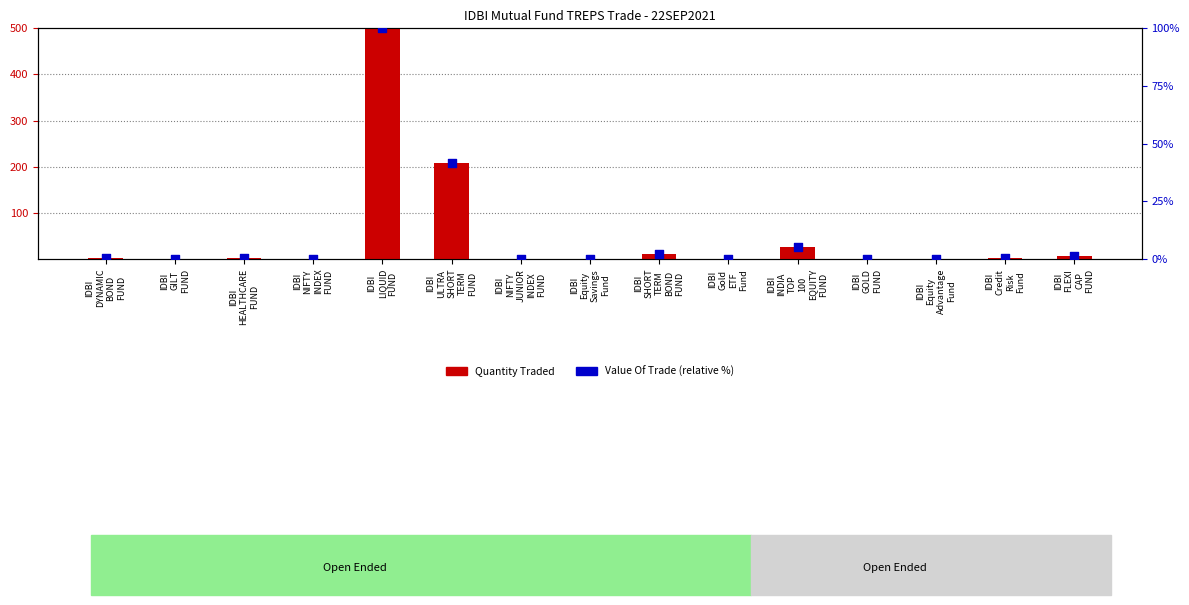

Which series contains the highest Y value?

Quantity Traded